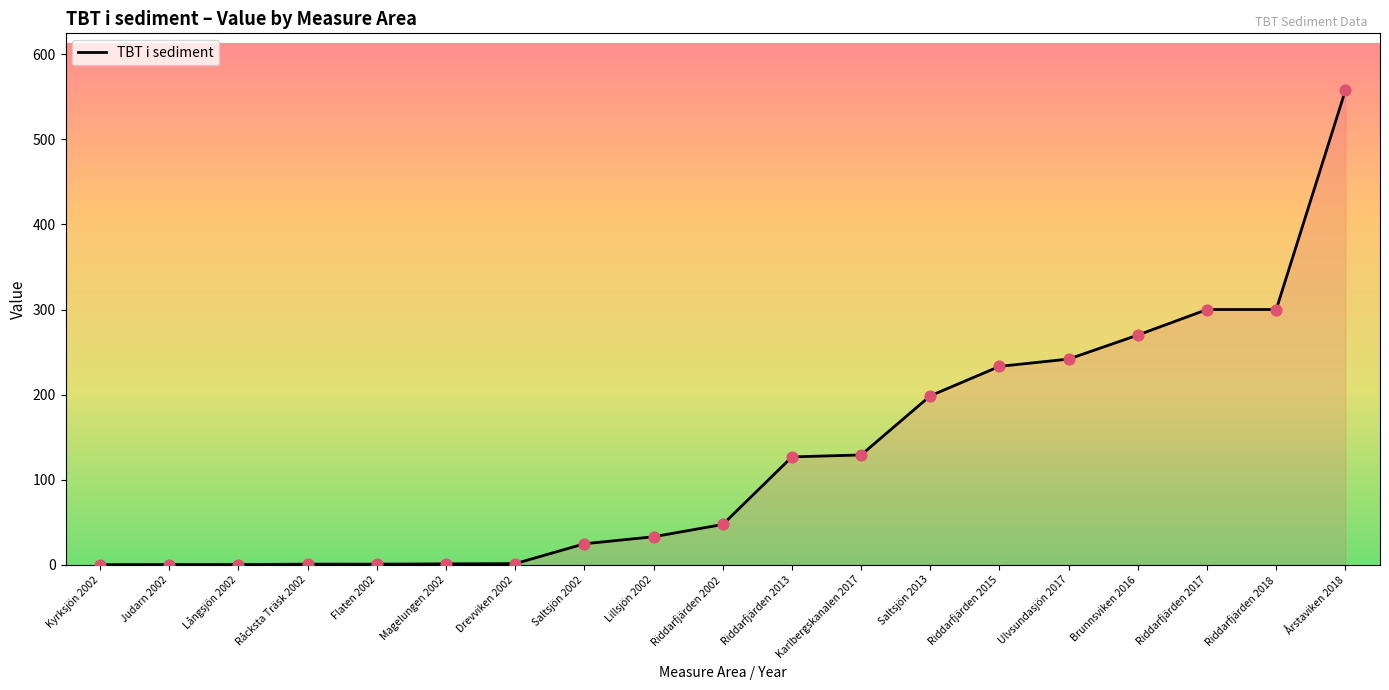

Between Riddarfjärden 2018 and Magelungen 2002, which is larger?

Riddarfjärden 2018